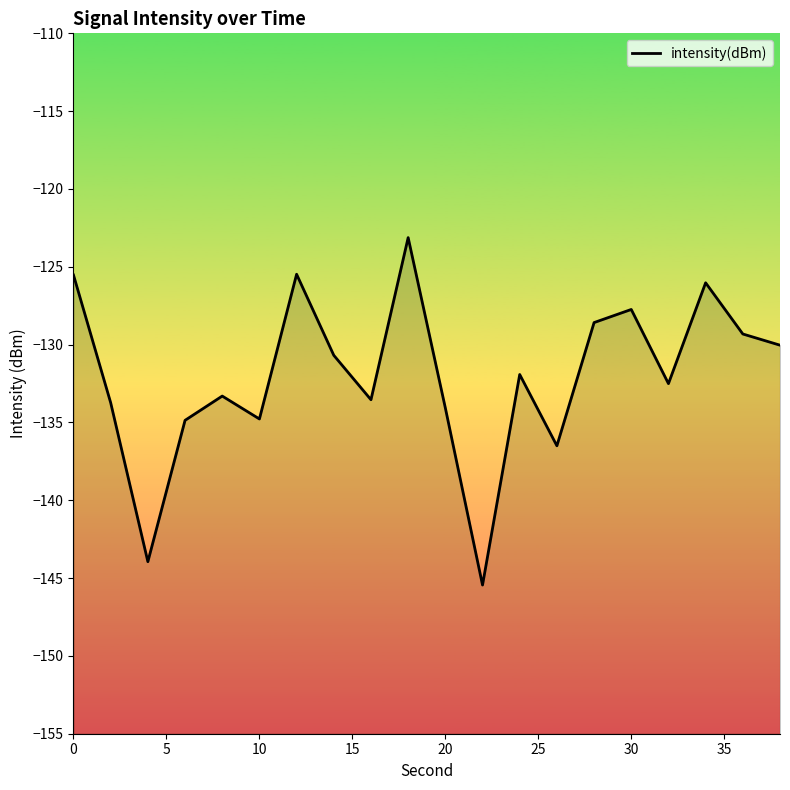

What is the value of the 13th point from the left?

-131.9